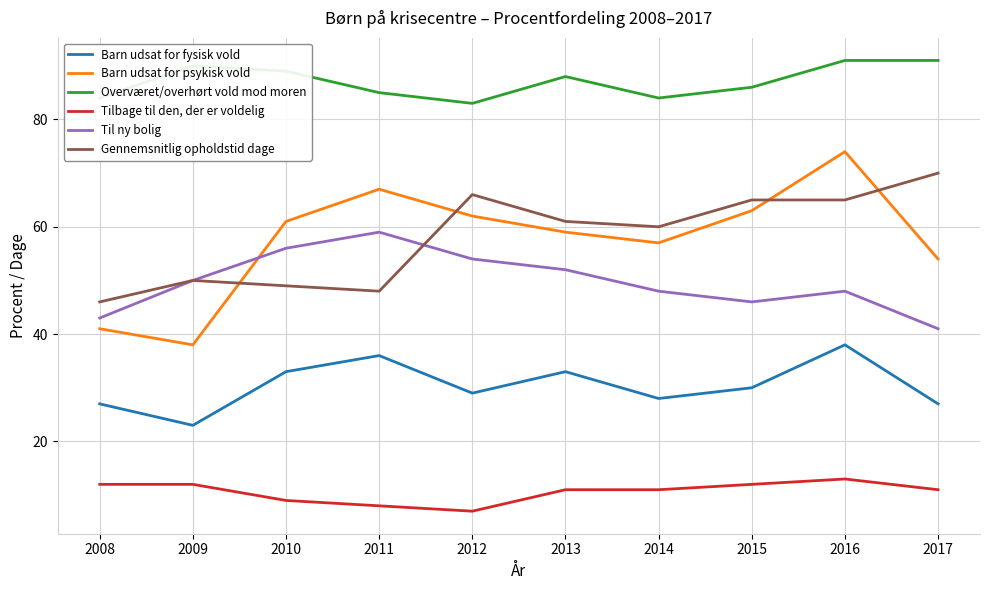

Is this an area chart (filled region under the line)?

No